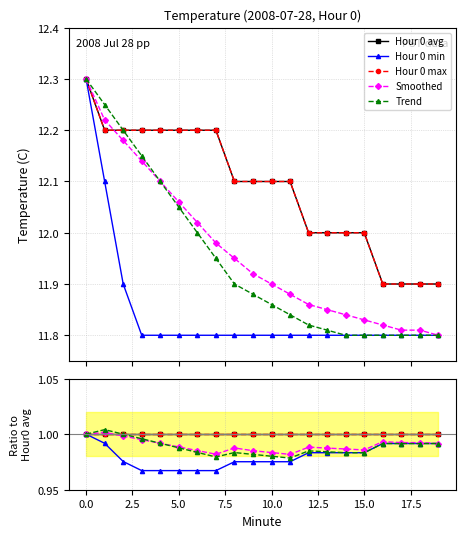

Does the chart have visible grid lines?

Yes